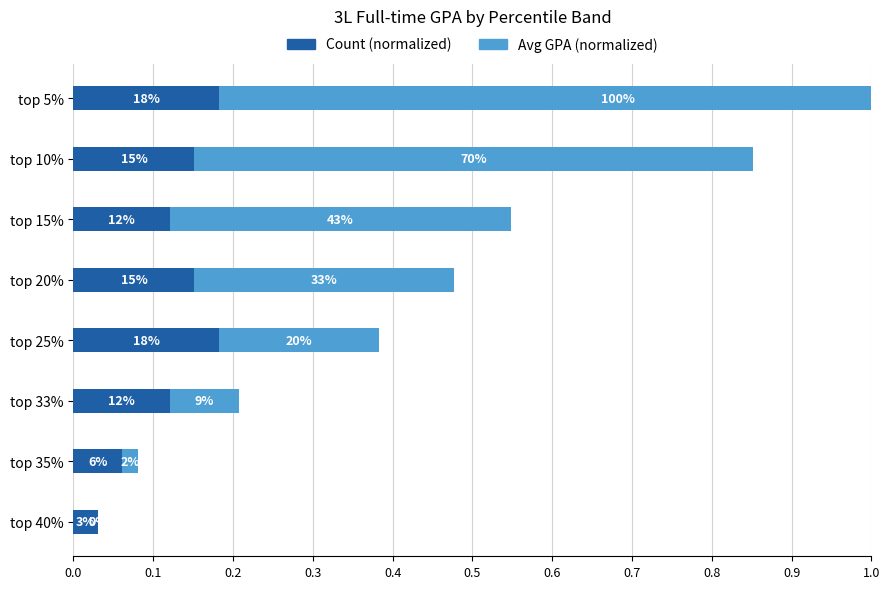

What is the sum of all Avg GPA (normalized) values?

2.8